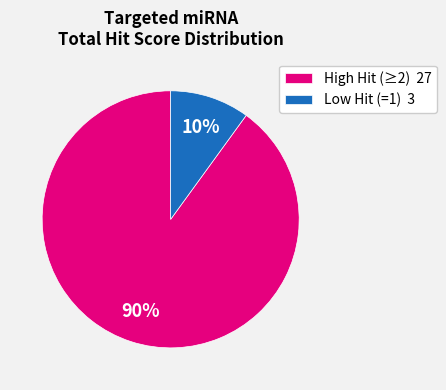

Approximately how many times larger is the value at High Hit (≥2) 27 compared to Low Hit (=1) 3?

9.0